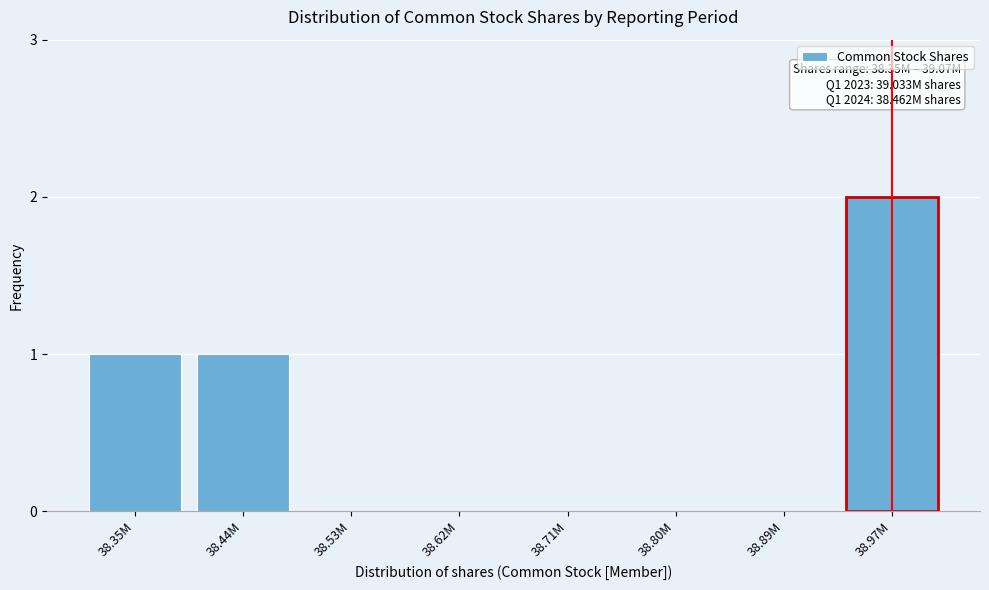

Reading right to left, what are all the values shown in this chart?

38.97M=2	38.89M=0	38.80M=0	38.71M=0	38.62M=0	38.53M=0	38.44M=1	38.35M=1